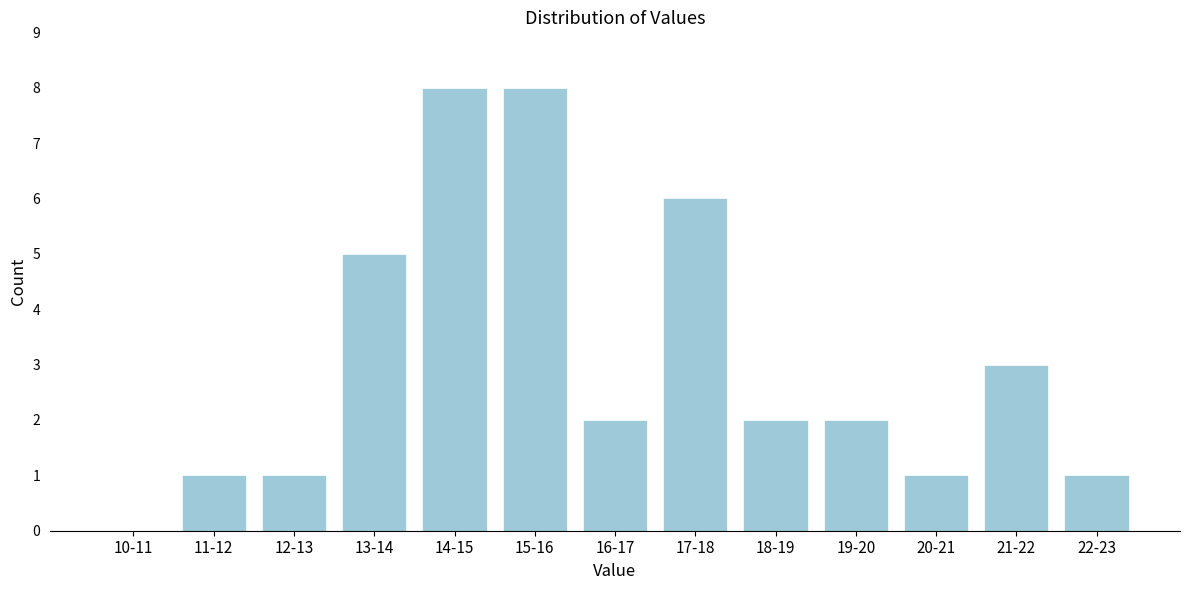

Reading left to right, list all the values displayed in this chart.

10-11=0	11-12=1	12-13=1	13-14=5	14-15=8	15-16=8	16-17=2	17-18=6	18-19=2	19-20=2	20-21=1	21-22=3	22-23=1